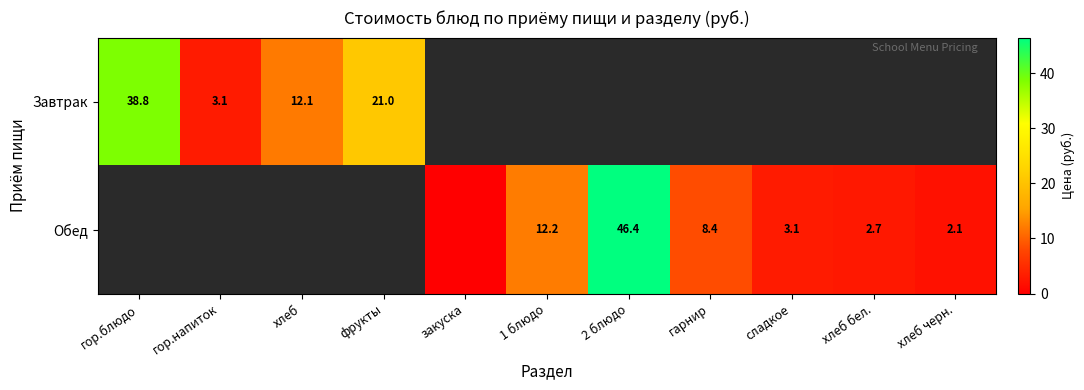

The Обед series shows 2.1 at хлеб черн.. True or false?

True